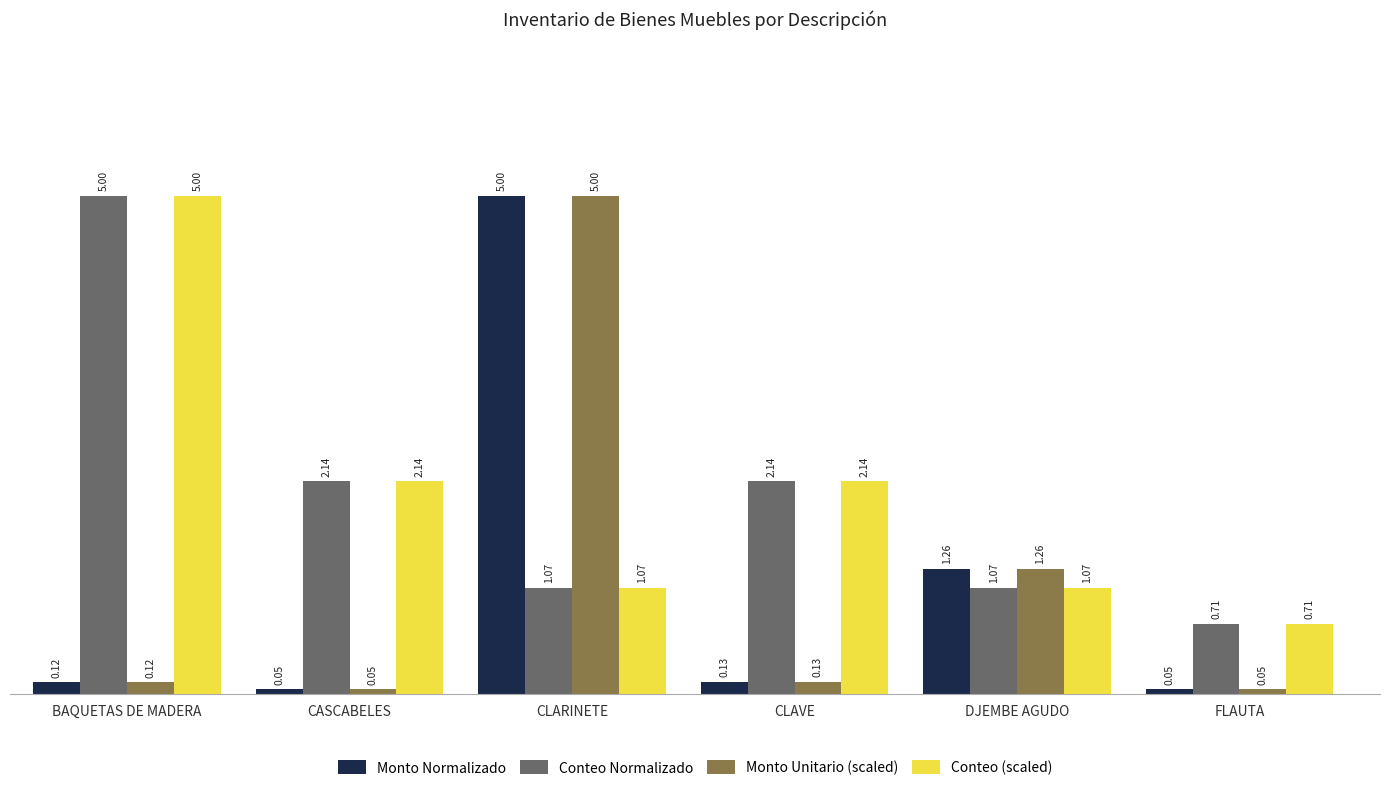

At which category is the sum across all series the highest?

CLARINETE